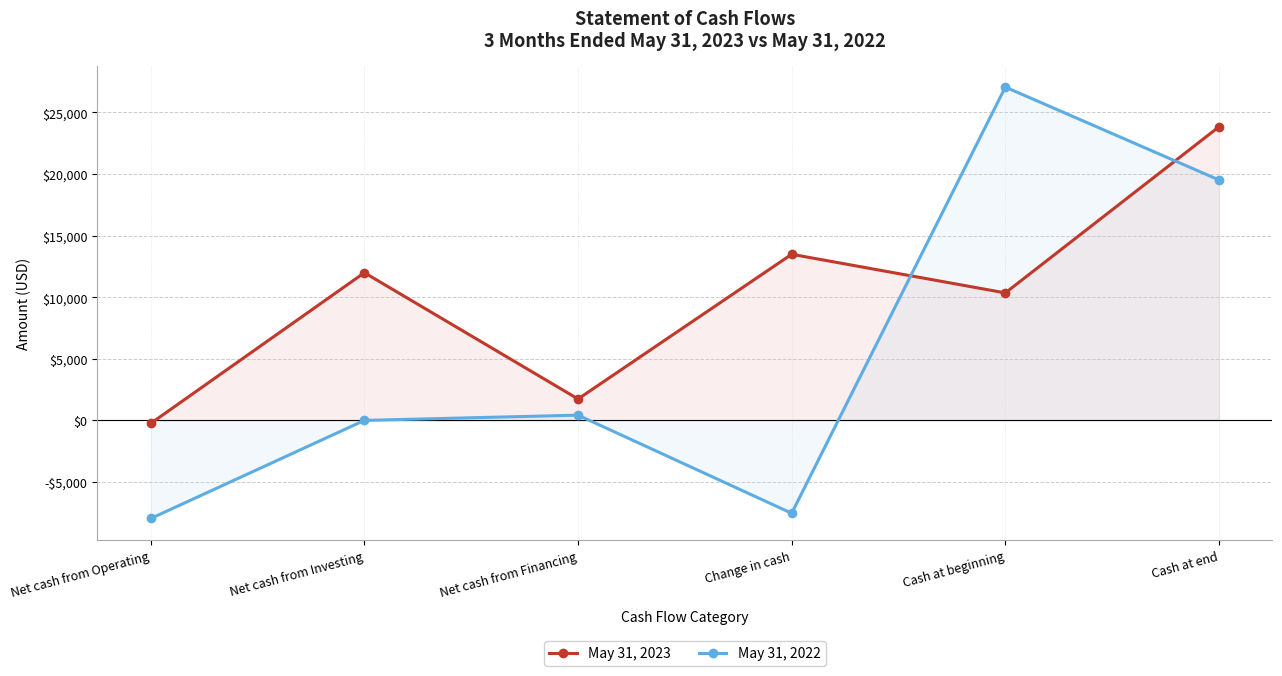

Which series changed the most between Net cash from Investing and Cash at end?

May 31, 2022